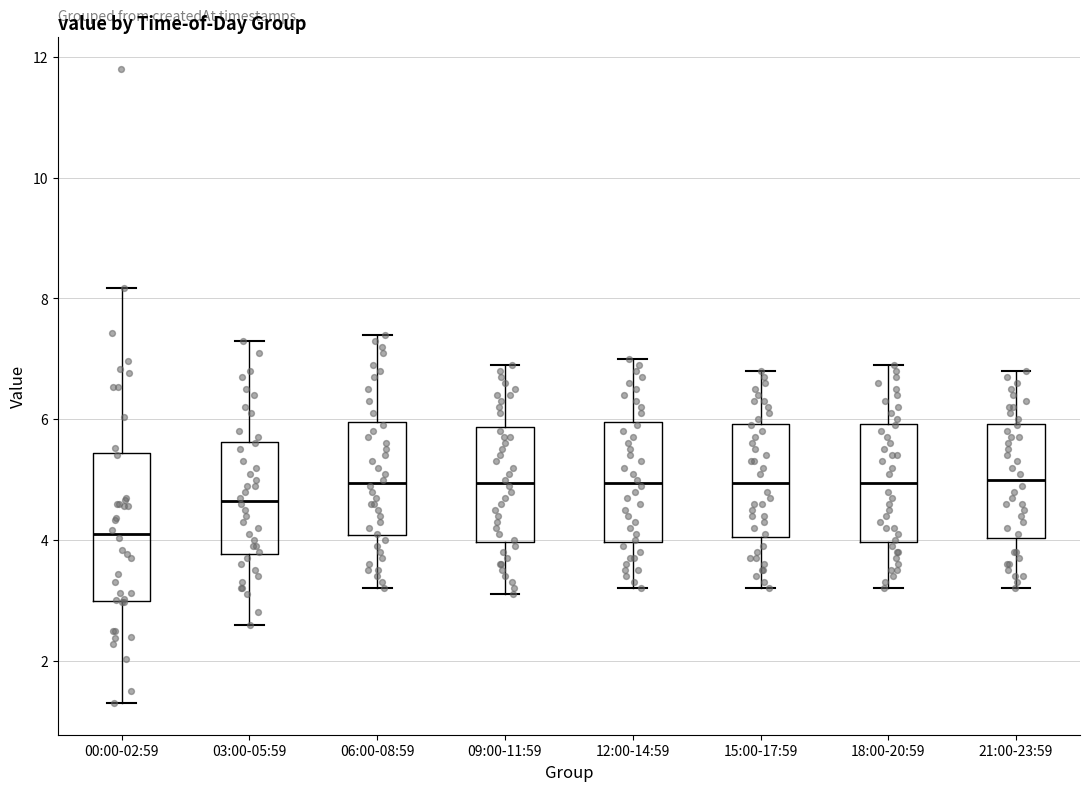

Which box is the tallest, from its lower edge to its upper edge?

00:00-02:59